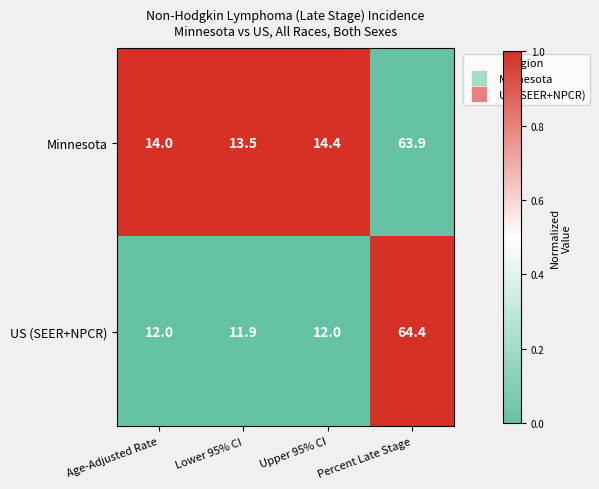

Which label corresponds to the largest value in the chart?

Percent Late Stage